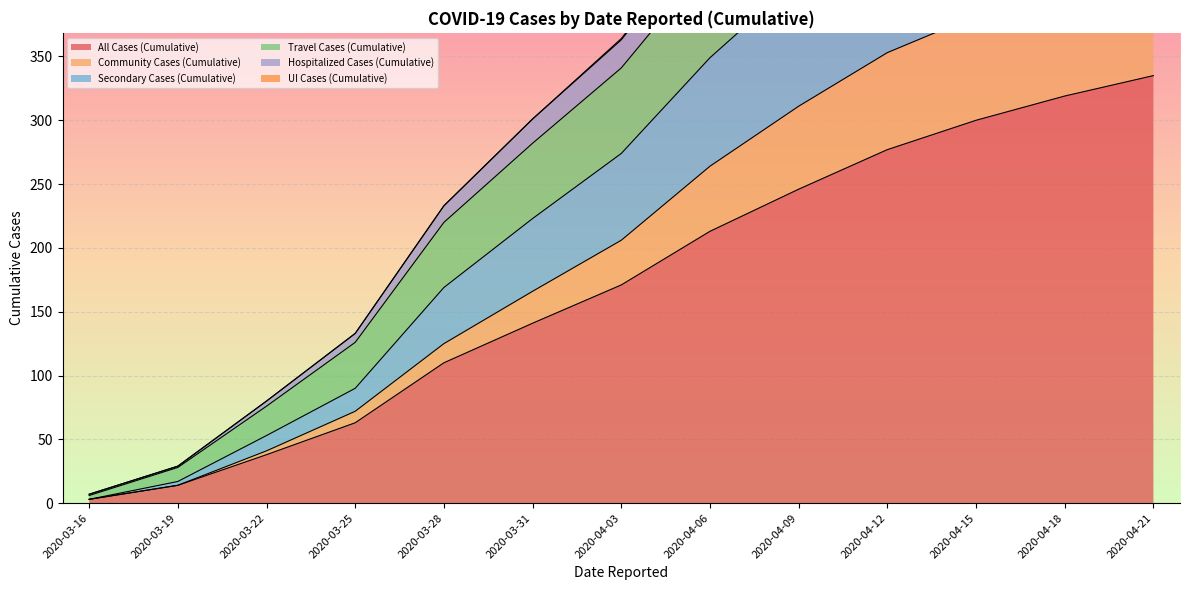

What is the value of the Community Cases (Cumulative) point at the 5th from the left?

125